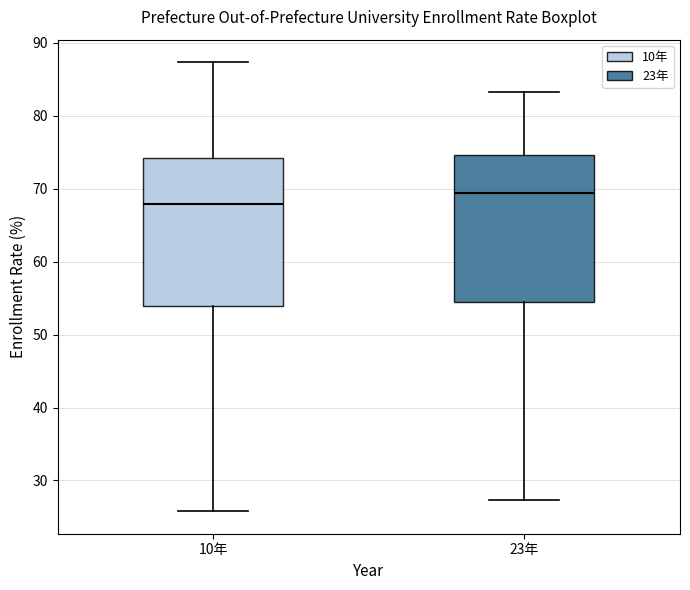

Reading left to right, transcribe this box plot: for each box, give where its median line is, the range the box spans, and where its two whiskers end, as read against the y-axis. The values are not printed on the chart, so give them approximately, as read against the axis.

10年: median 68, box 54 to 74, whiskers 26 to 87
23年: median 69, box 54 to 75, whiskers 27 to 83